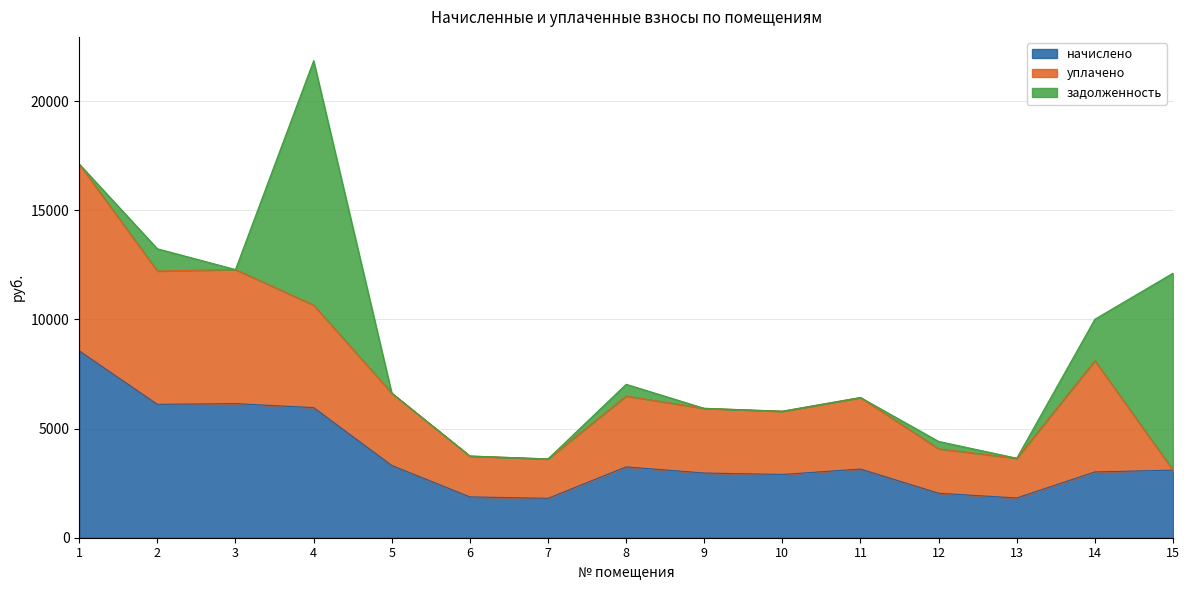

How many lines are shown in the chart?

3